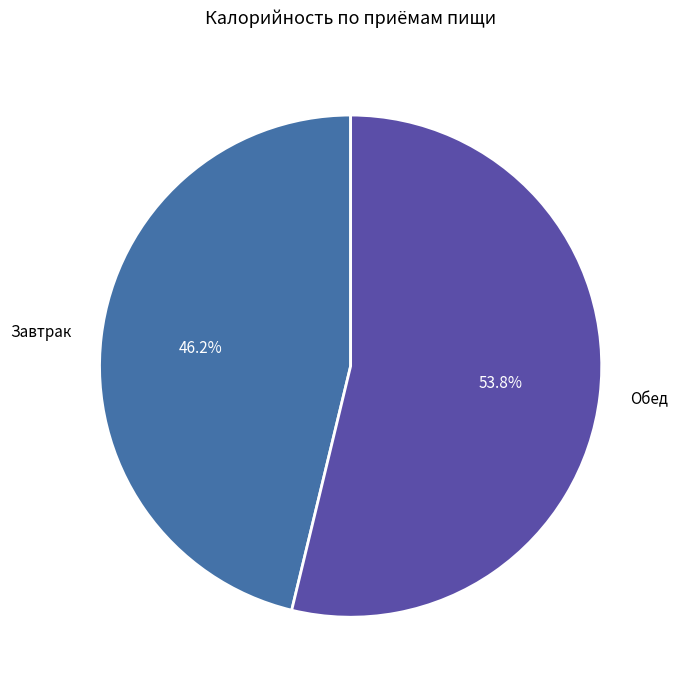

Rank the categories by value from lowest to highest.

Завтрак, Обед